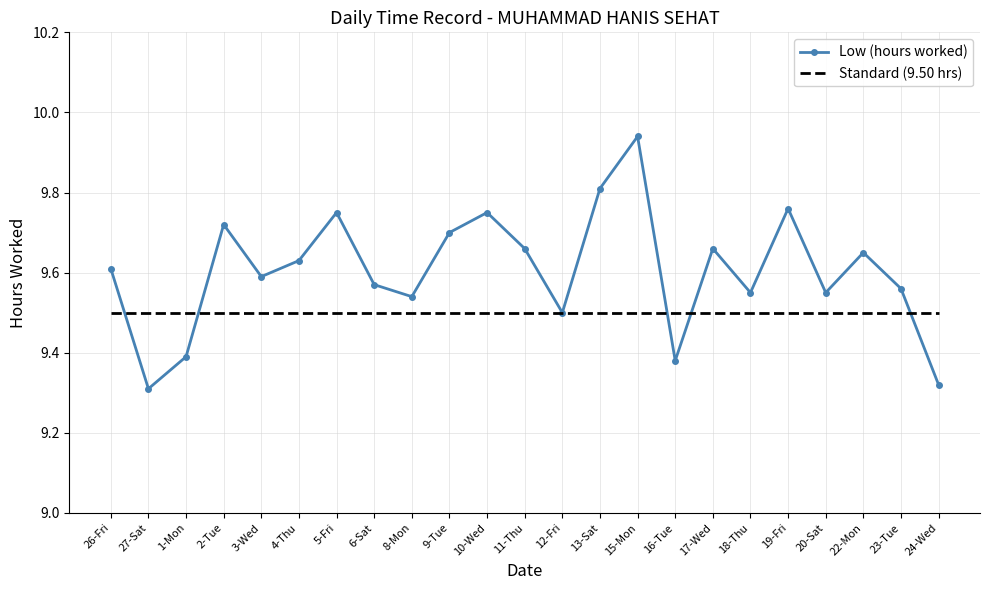

Is it true that Standard (9.50 hrs) equals 3.8 at 24-Wed?

False